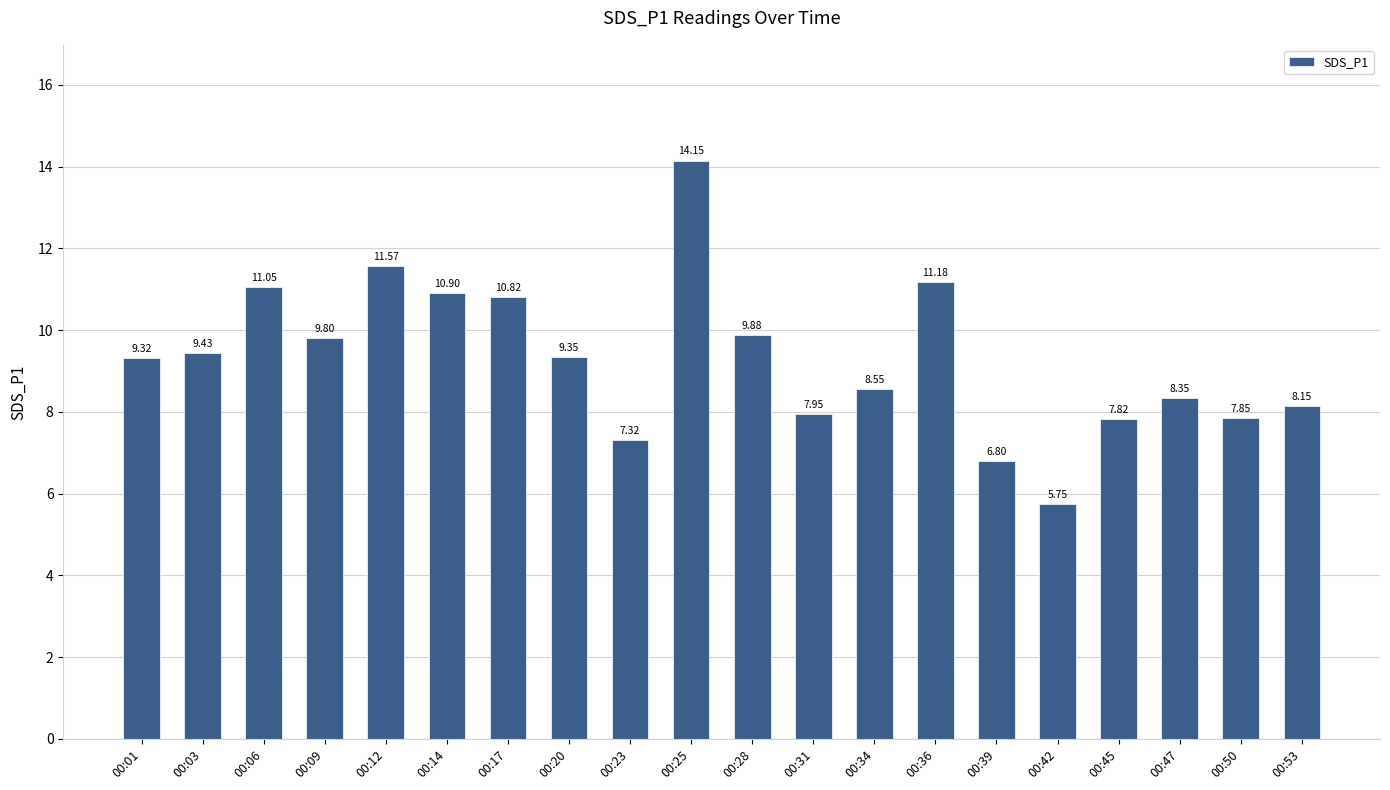

How many data points are less than 9?

9